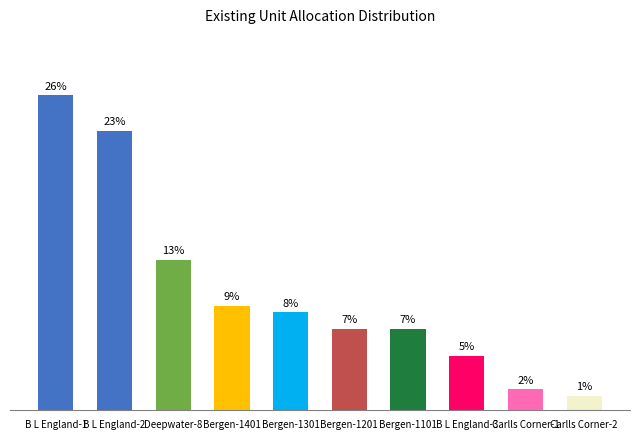

Where does the data first go above 8?

B L England-1